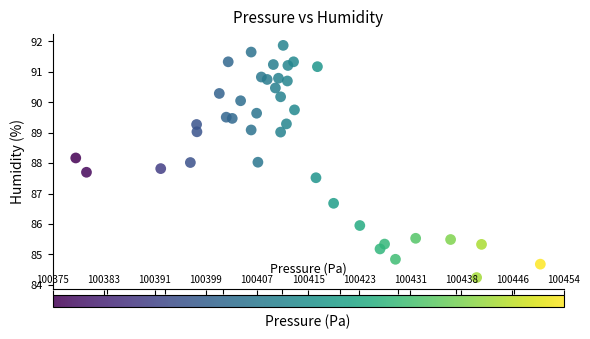

What is the range of Y values (max minus min)?

7.6